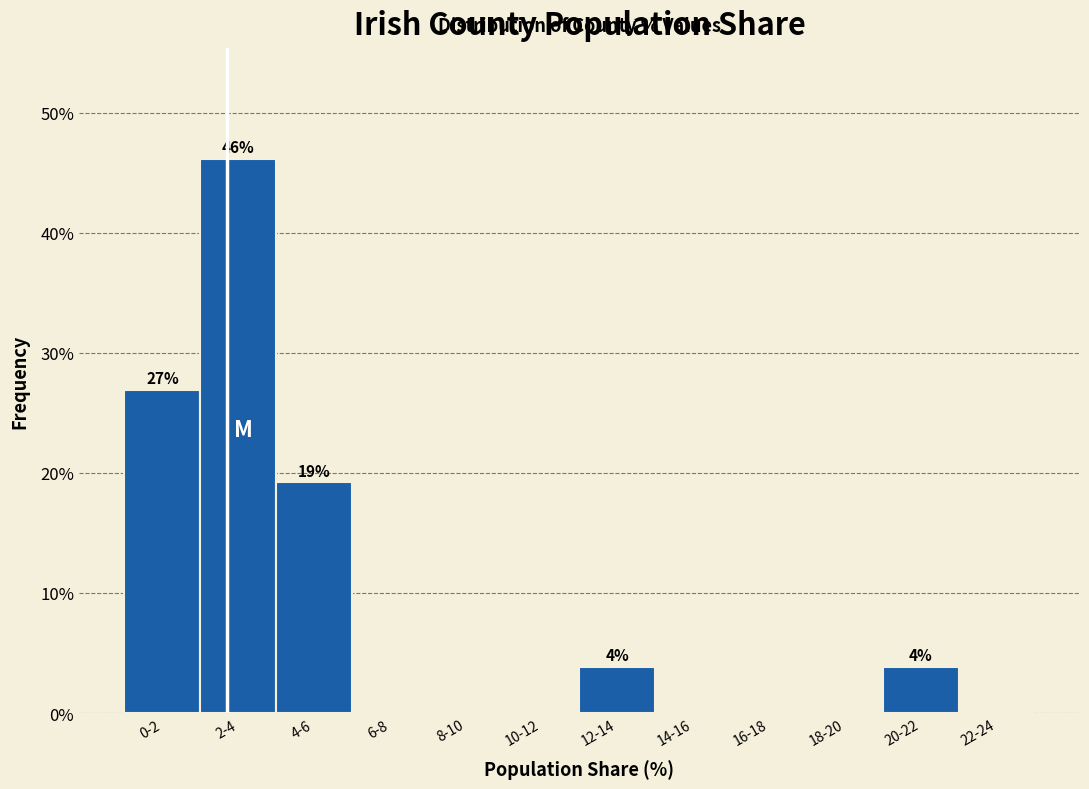

Reading right to left, transcribe all the data shown in this chart.

22-24=0.0	20-22=3.8	18-20=0.0	16-18=0.0	14-16=0.0	12-14=3.8	10-12=0.0	8-10=0.0	6-8=0.0	4-6=19.2	2-4=46.2	0-2=26.9